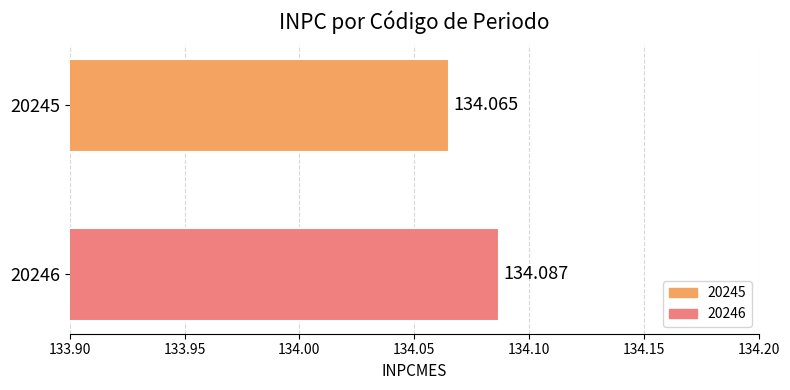

Does the chart contain stacked bars?

No